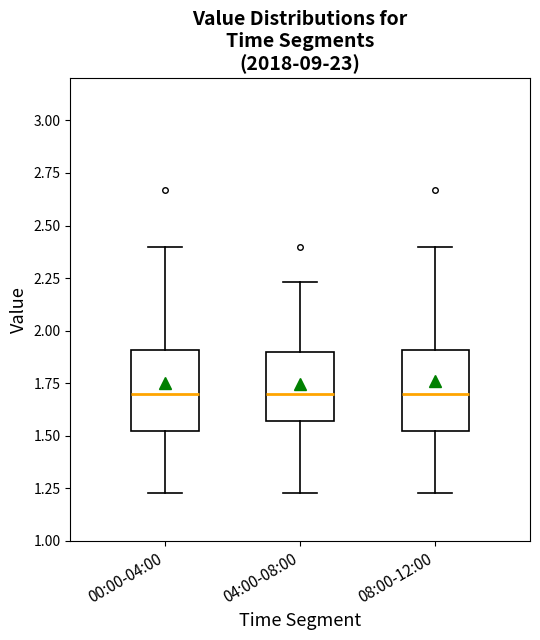

Where is the lower edge of the box for 04:00-08:00 on the y-axis? The values are not printed on the chart, so give them approximately, as read against the axis.

1.55